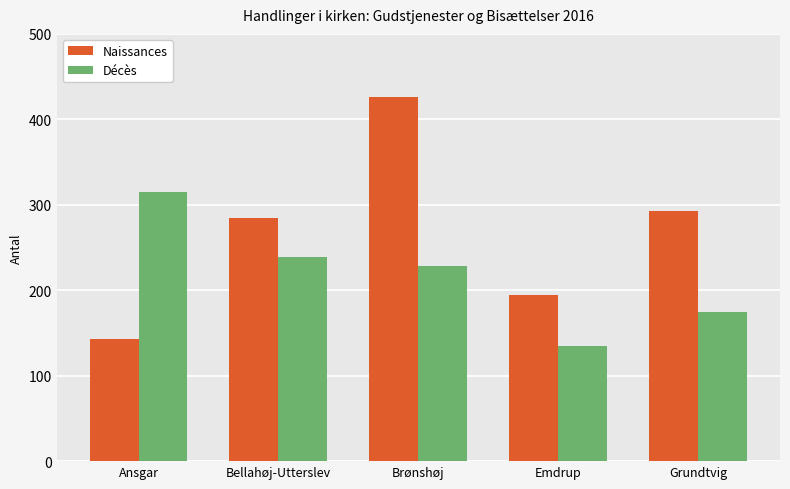

The value of Naissances at Grundtvig is 293. True or false?

True